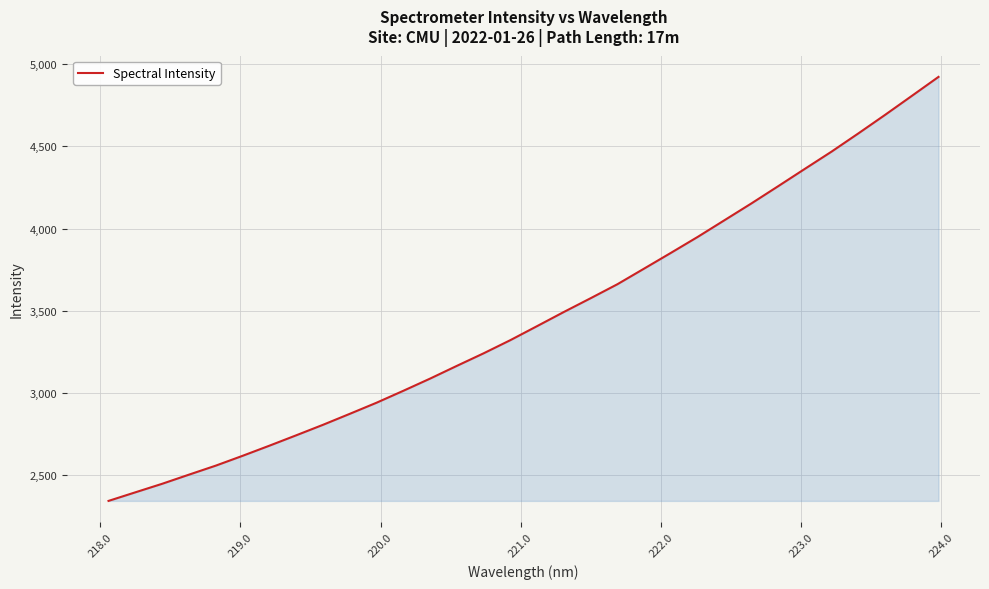

Does the chart display data point markers on the line(s)?

No